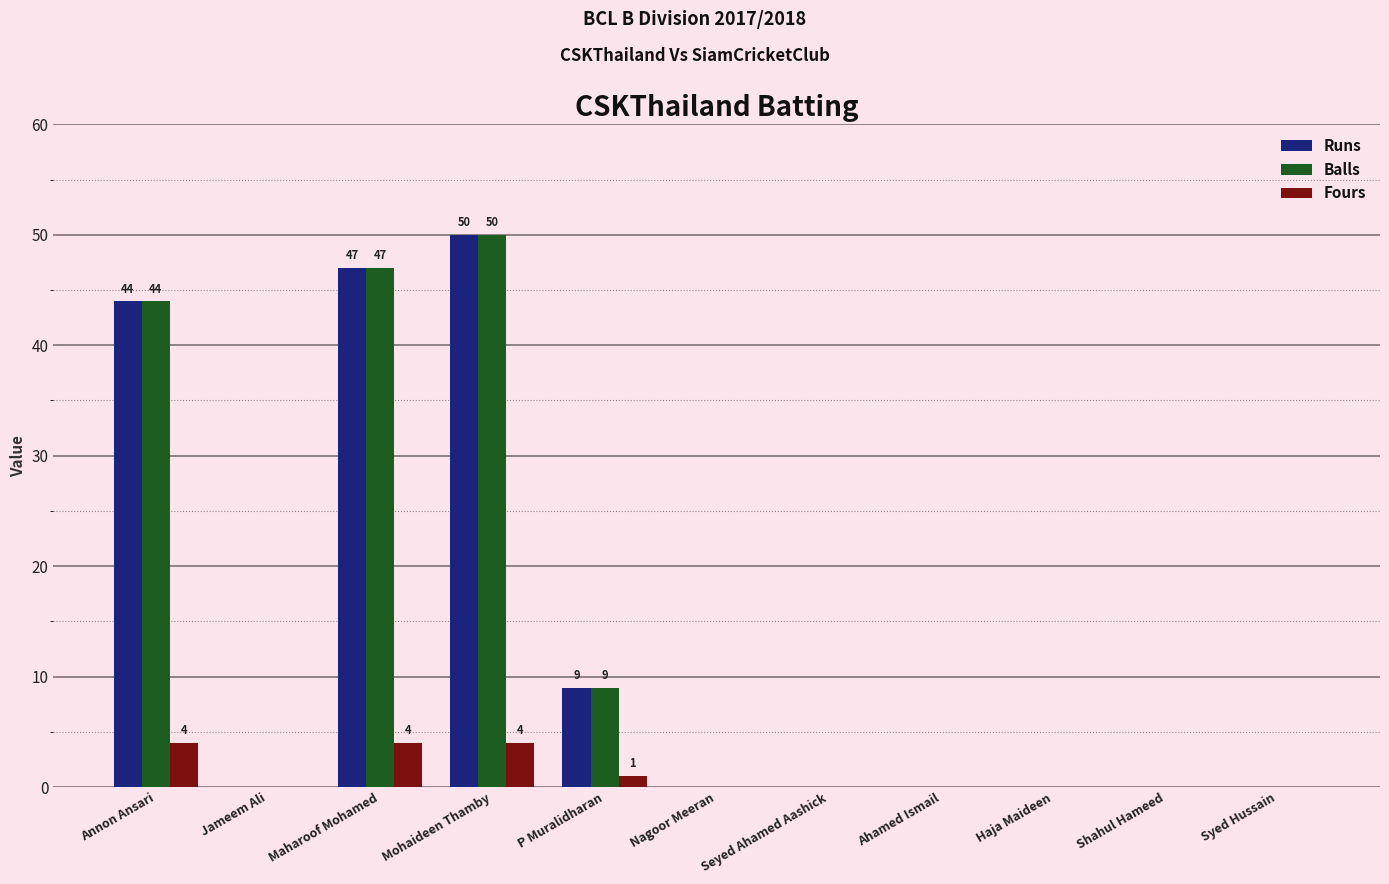

What is the average value of the Fours series?

1